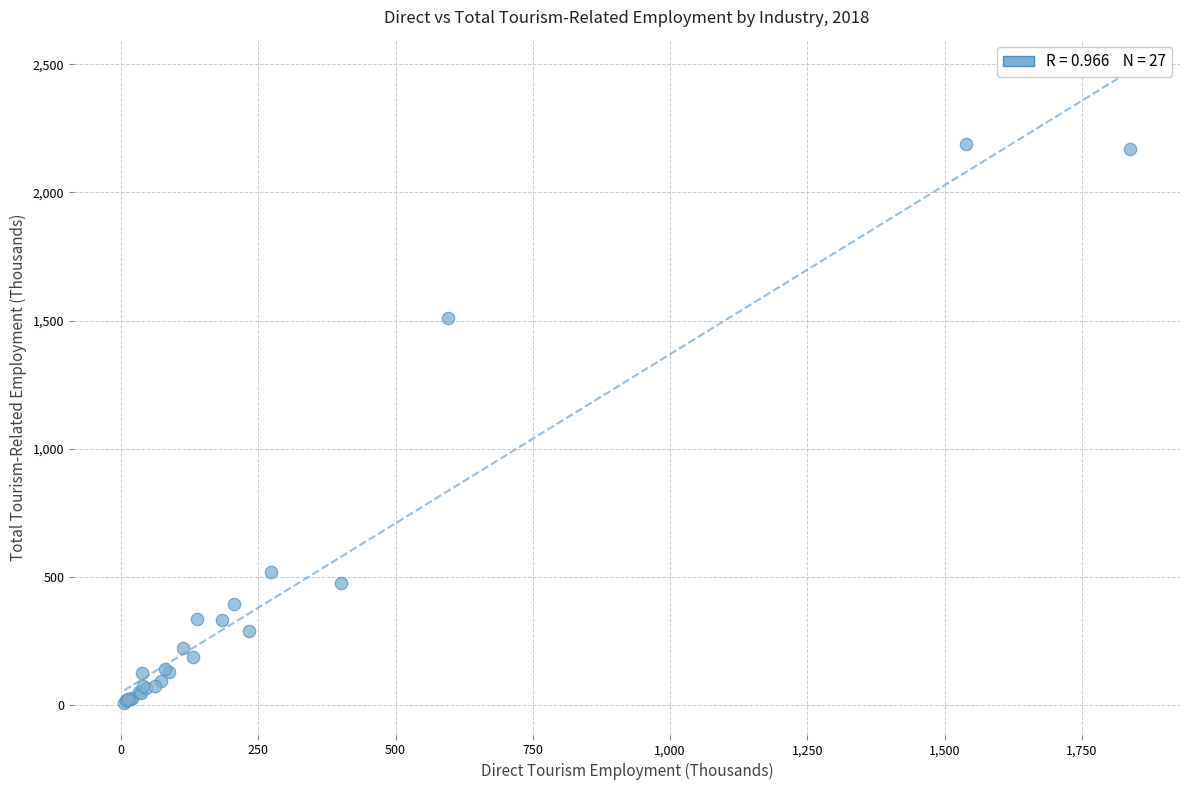

What Y value in the scatter plot is closest to 1098?

1511